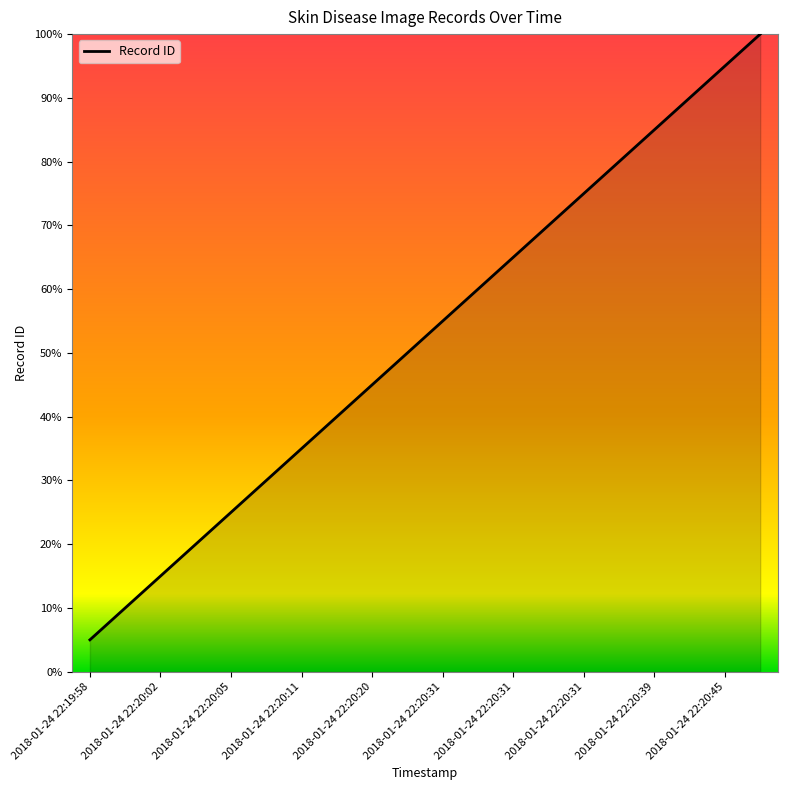

What is the minimum value shown in the chart?

5.0